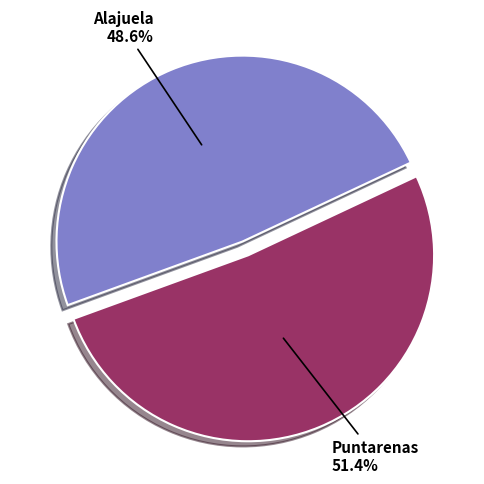

Is there a majority slice in this chart?

Yes